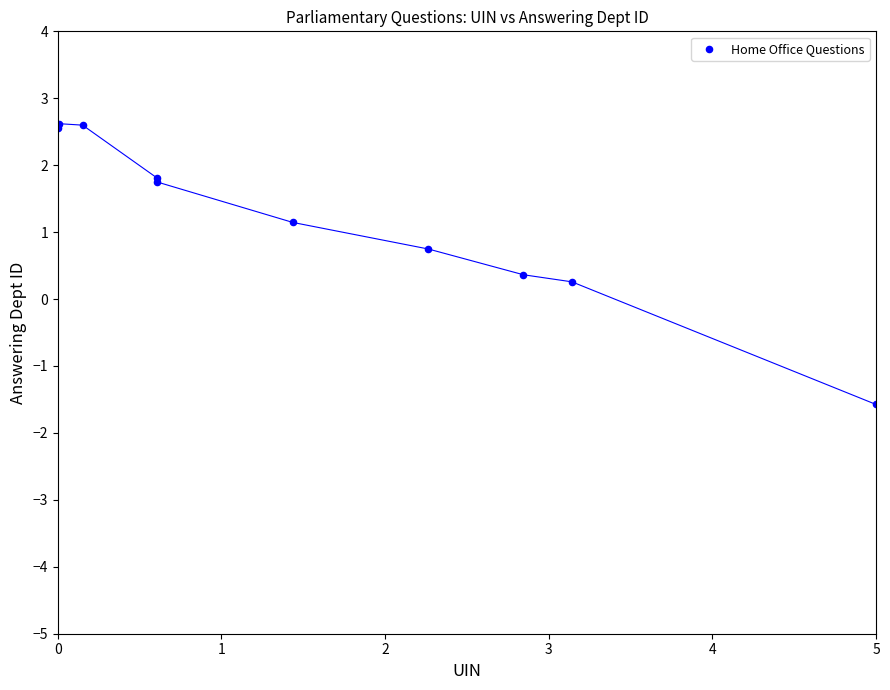

What Y value in the scatter plot is closest to 0?

0.3